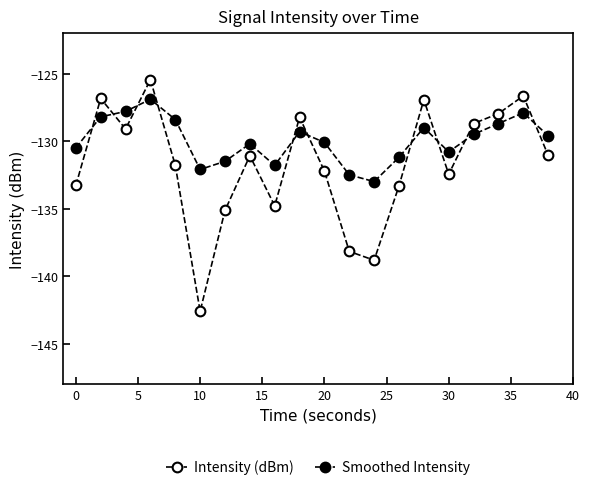

How many categories are shown in the chart?

20